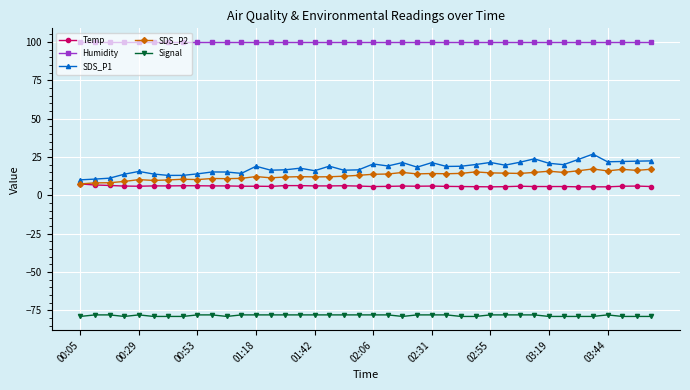

True or false: SDS_P1 and Humidity intersect in this chart.

False